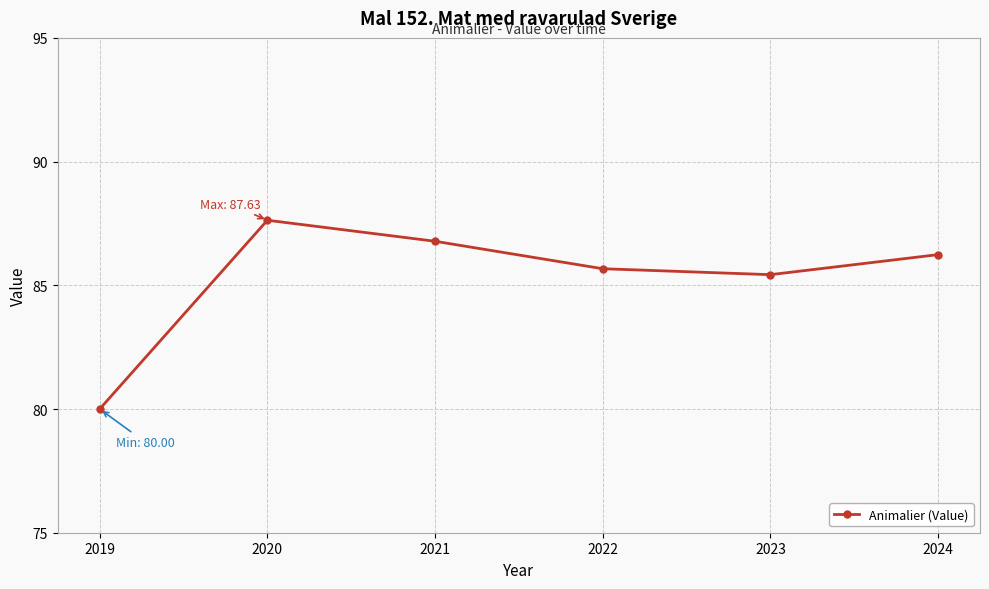

Where does the data first go above 86?

2020